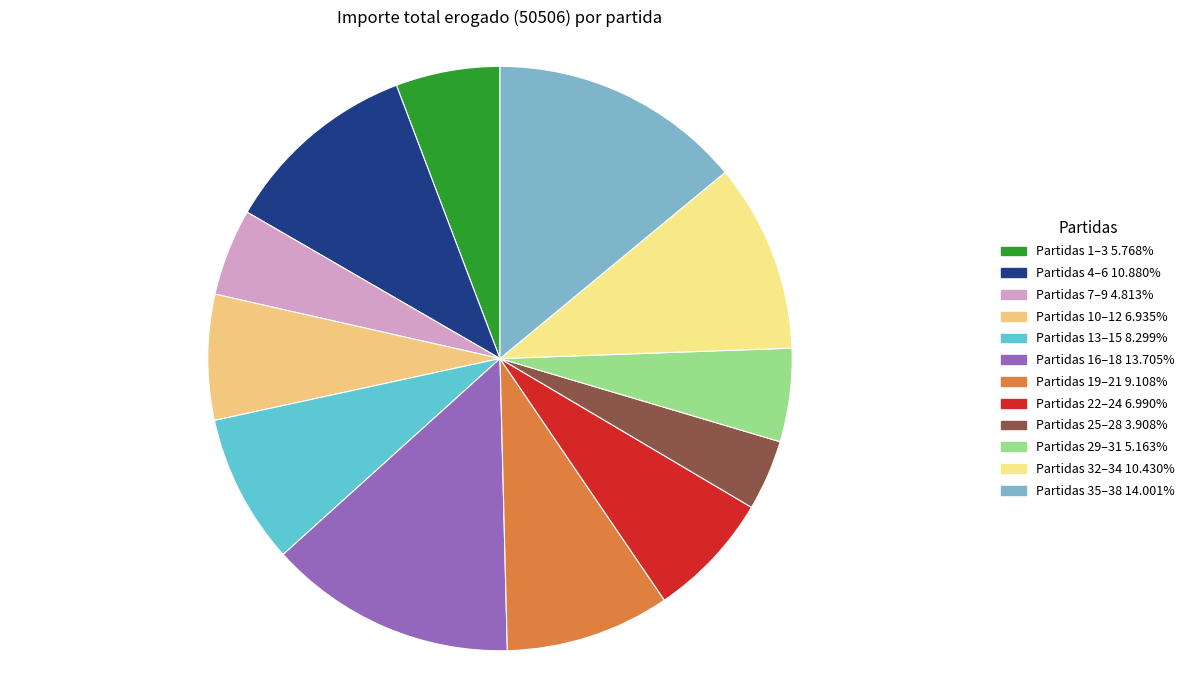

How many segments does this pie chart have?

12